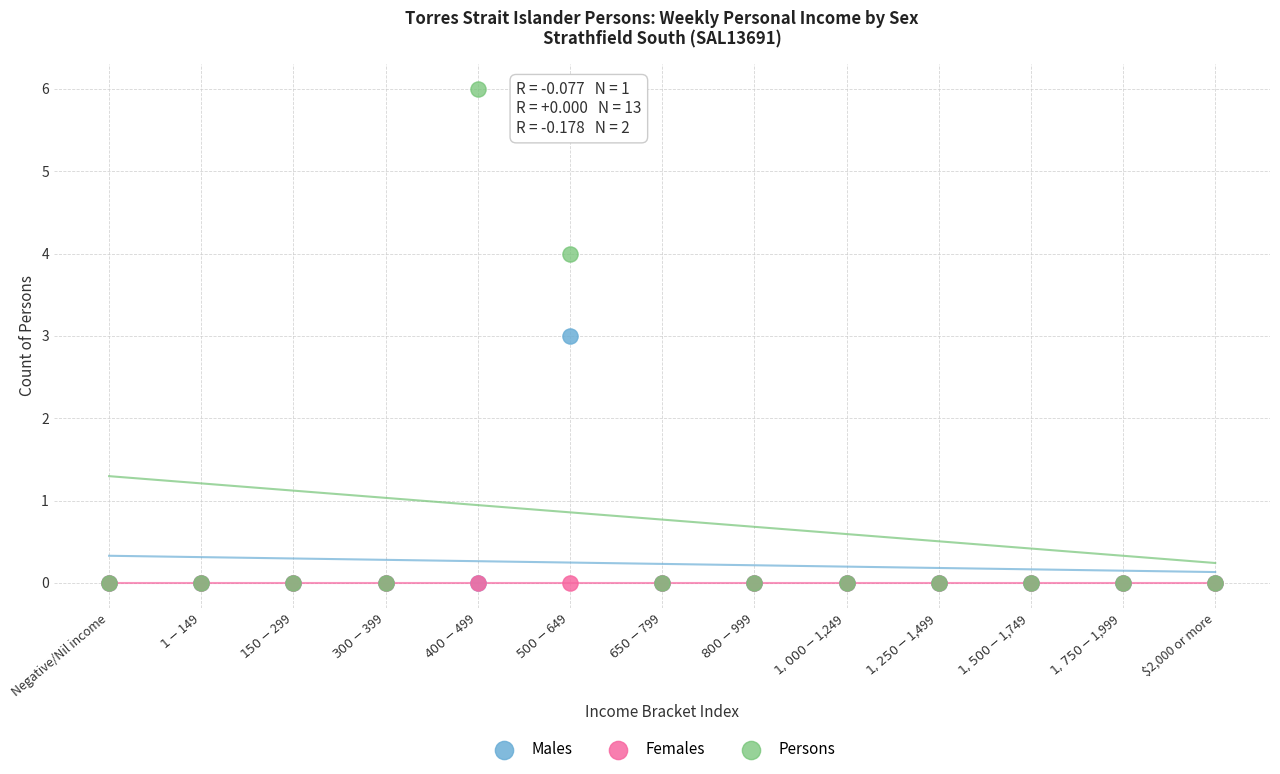

What are all the series names shown in the legend?

Males, Females, Persons